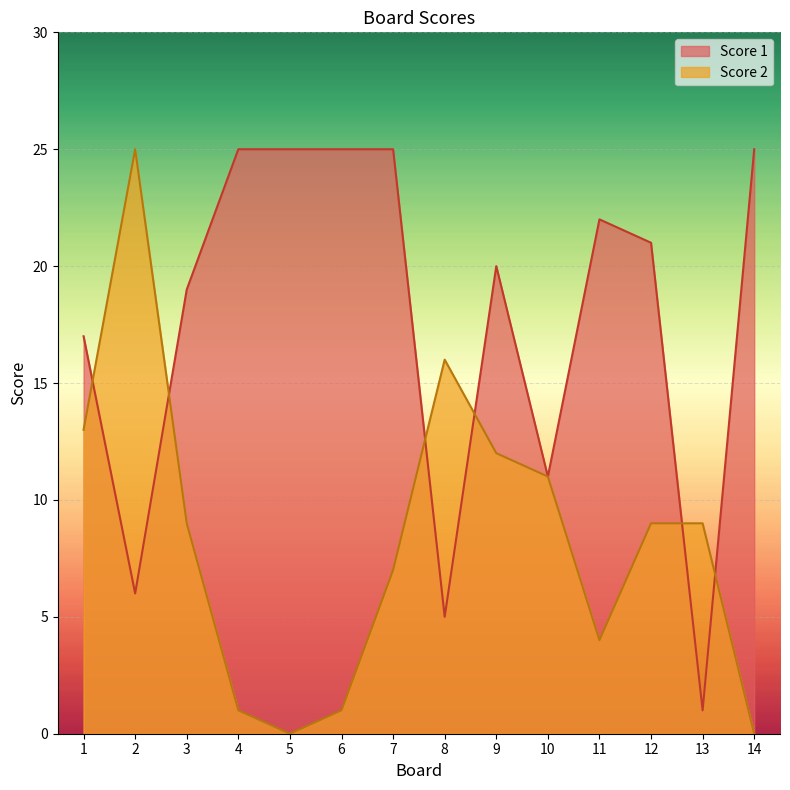

Between 5 and 9, which is larger?

5